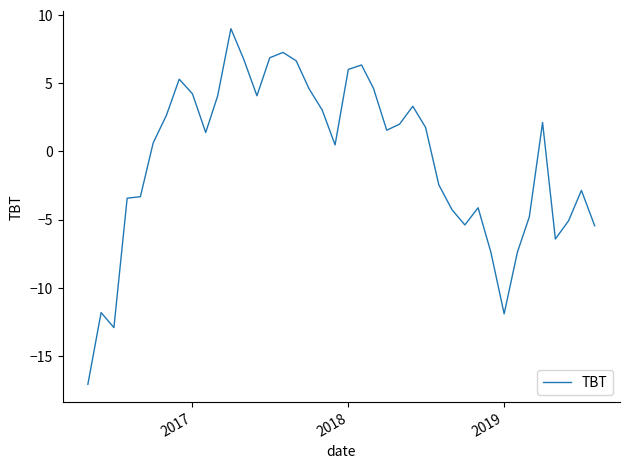

How many values exceed 1?

21